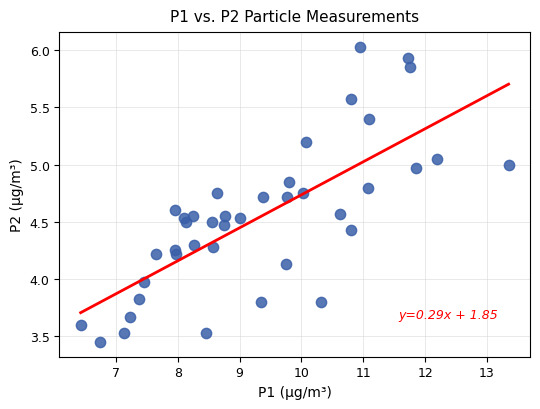

What is the range of Y values (max minus min)?

2.6